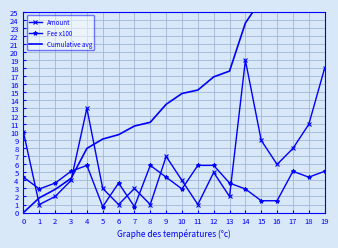

What is the highest value of the Amount series?

19.0